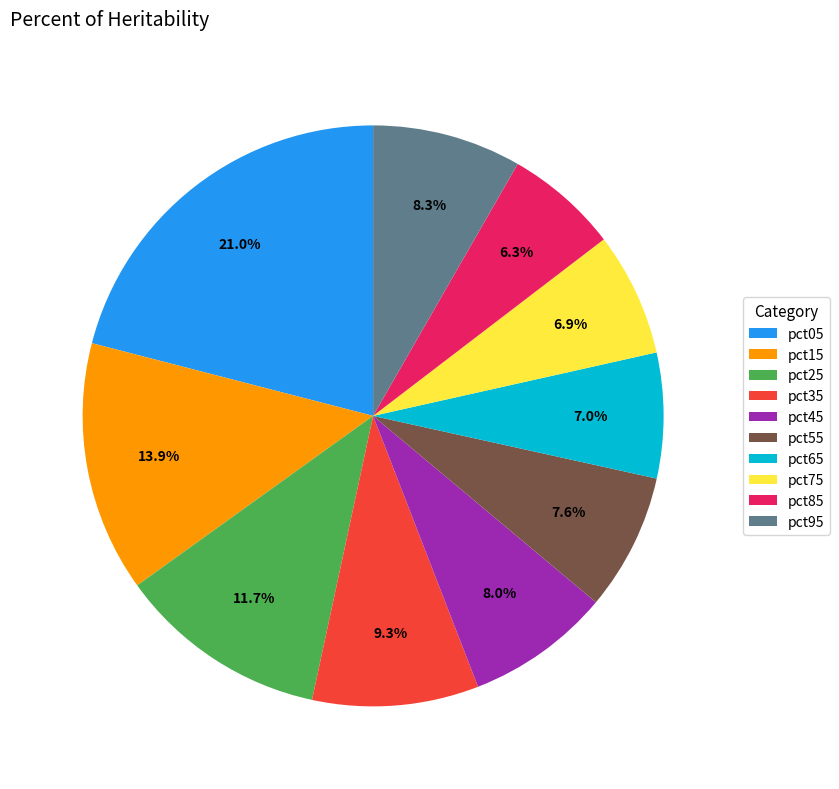

How many slices are in this pie chart?

10